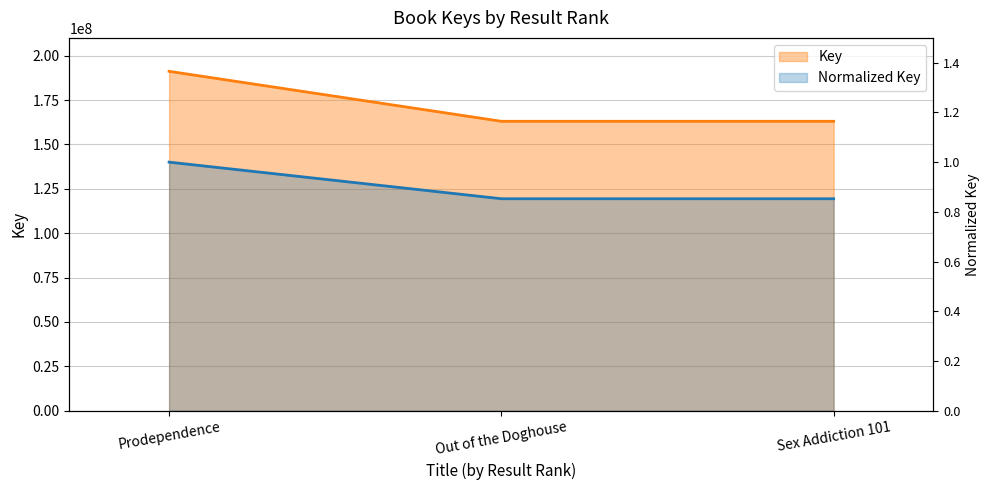

True or false: the data shows 1.7 at Prodependence.

False